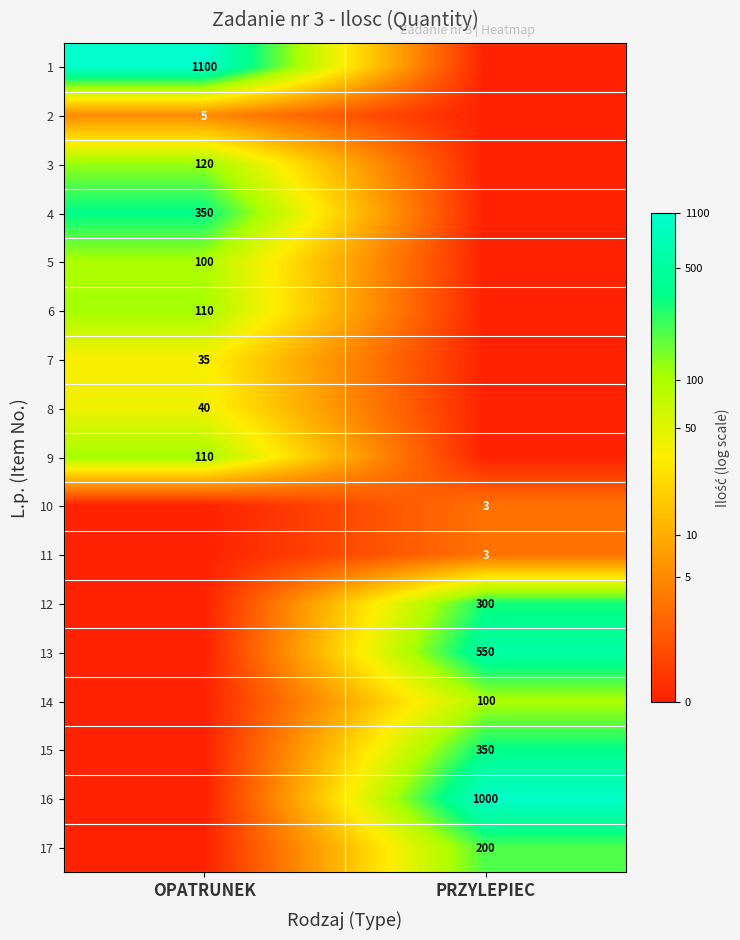

True or false: 4 has a value of 229 at OPATRUNEK.

False